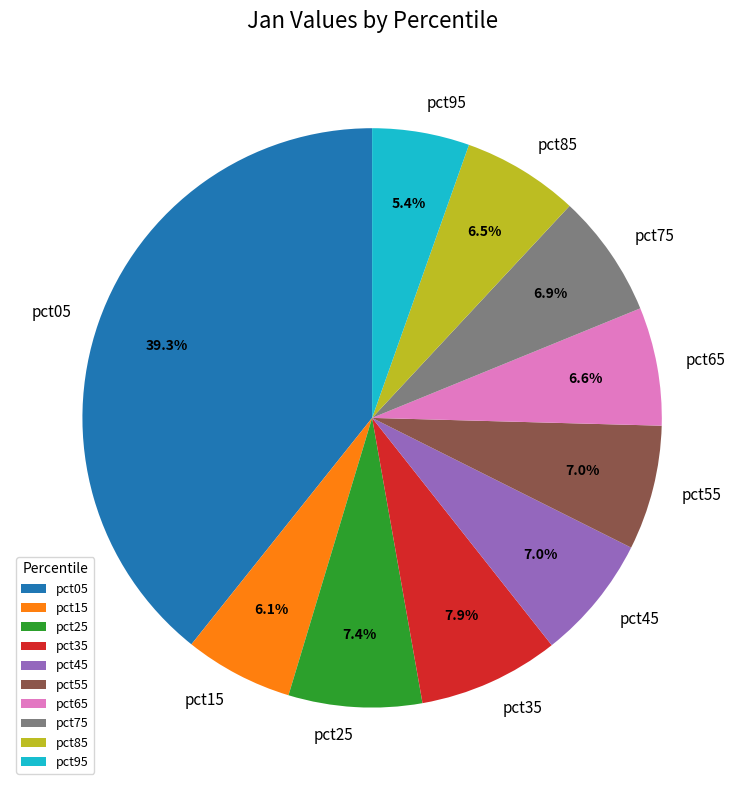

To the nearest percent, what portion does pct15 represent?

6%